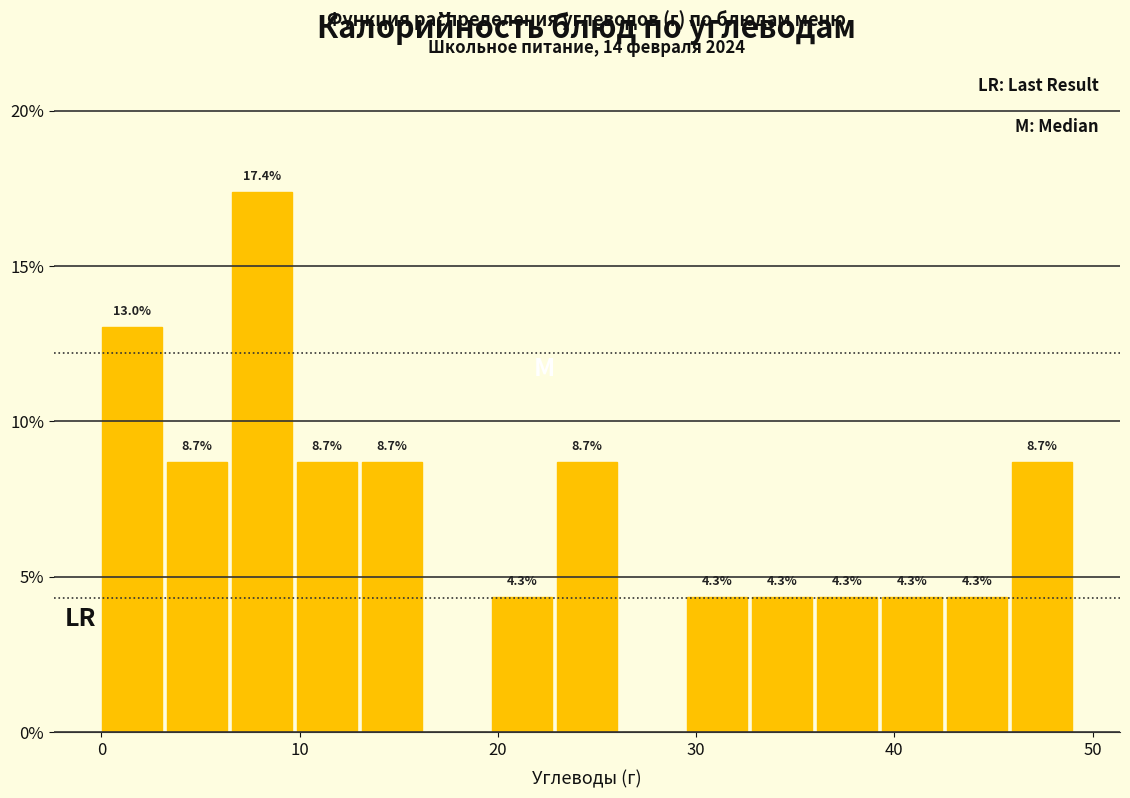

Around what value on the x-axis is the tallest bar? Give the approximate position of its centre, as read against the axis.

8